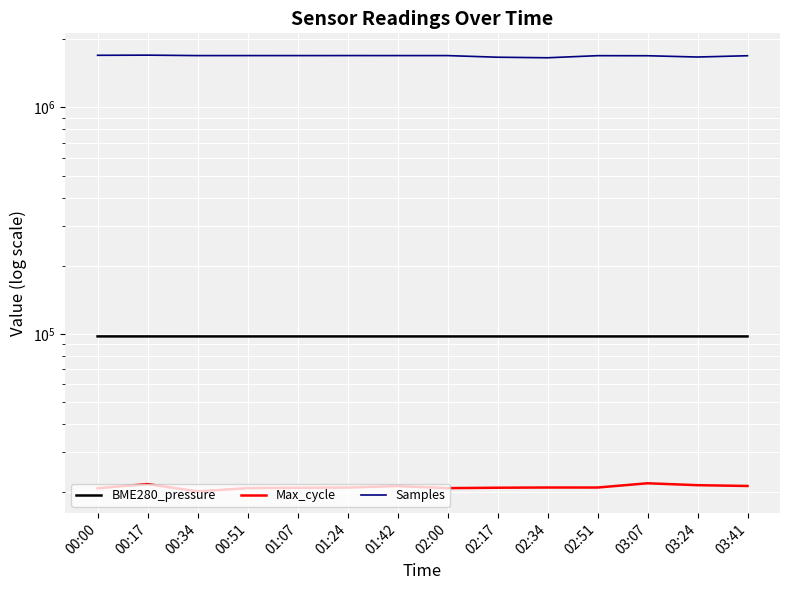

True or false: BME280_pressure and Max_cycle intersect in this chart.

False